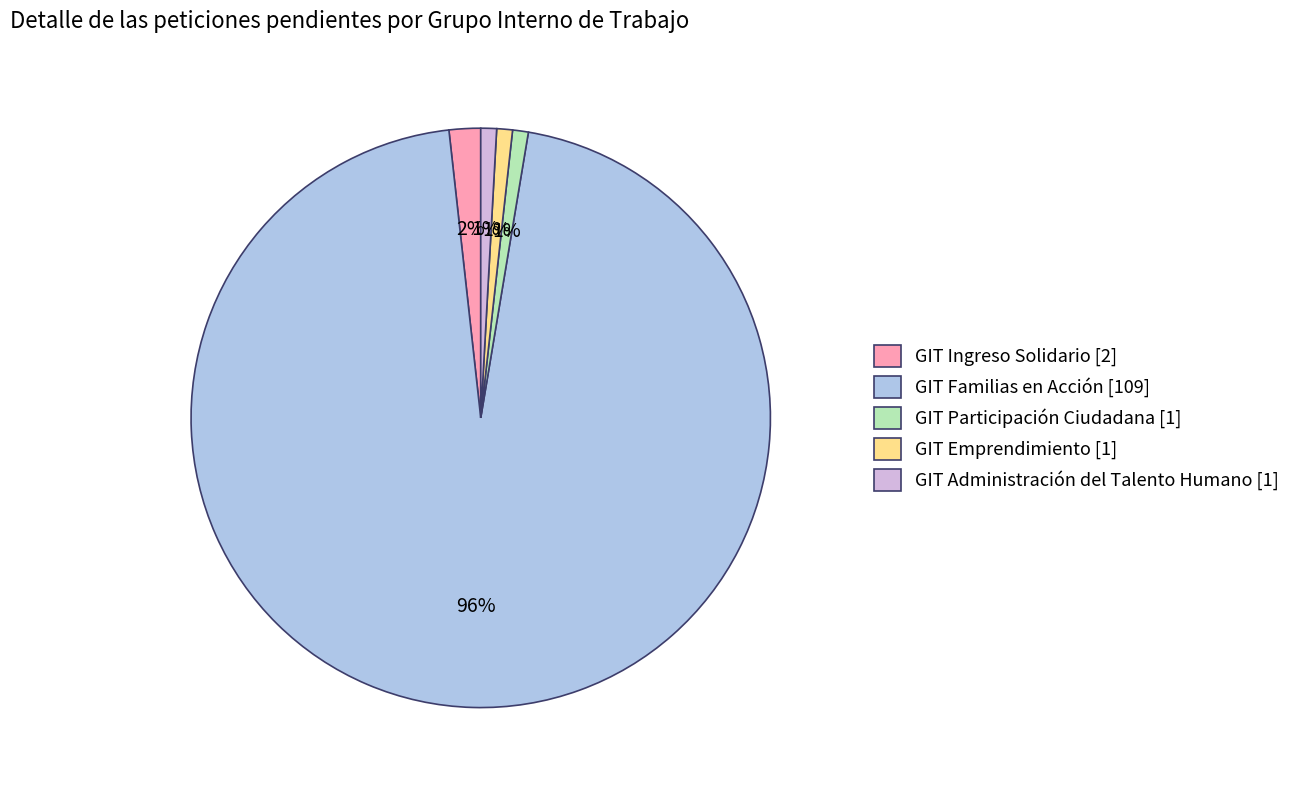

Which slice is the largest?

GIT Familias en Acción